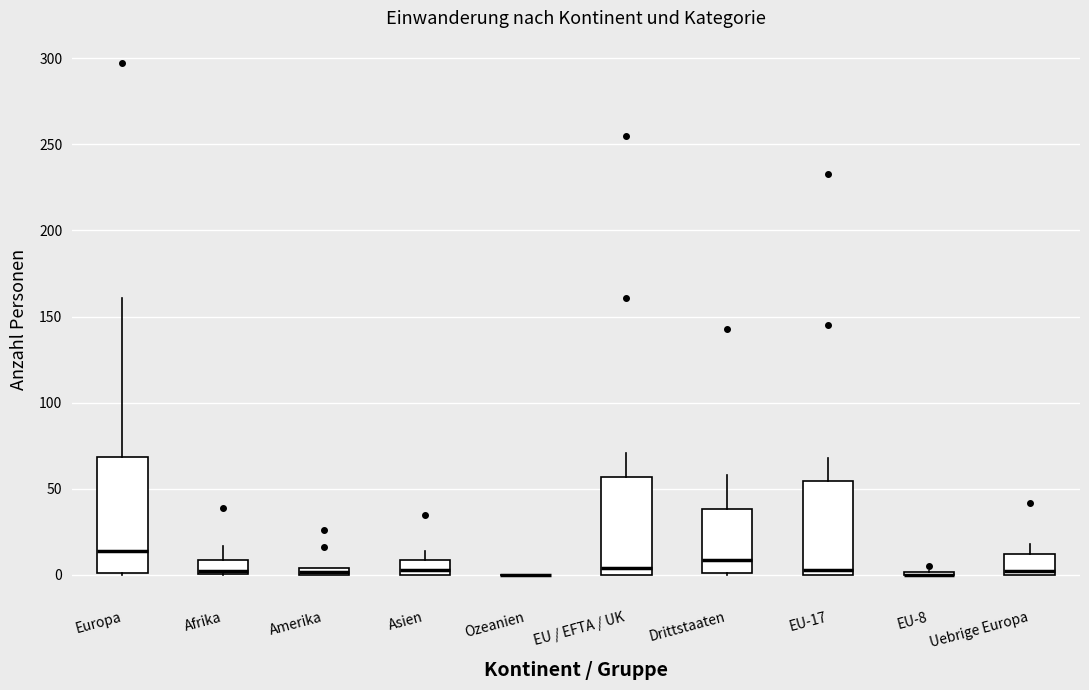

Where does the median line of the box for Europa sit on the y-axis? The values are not printed on the chart, so give them approximately, as read against the axis.

15